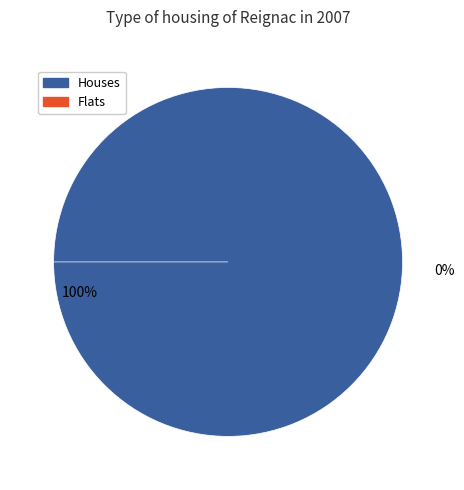

To the nearest percent, what is the difference between the largest and smallest slice percentages?

13%